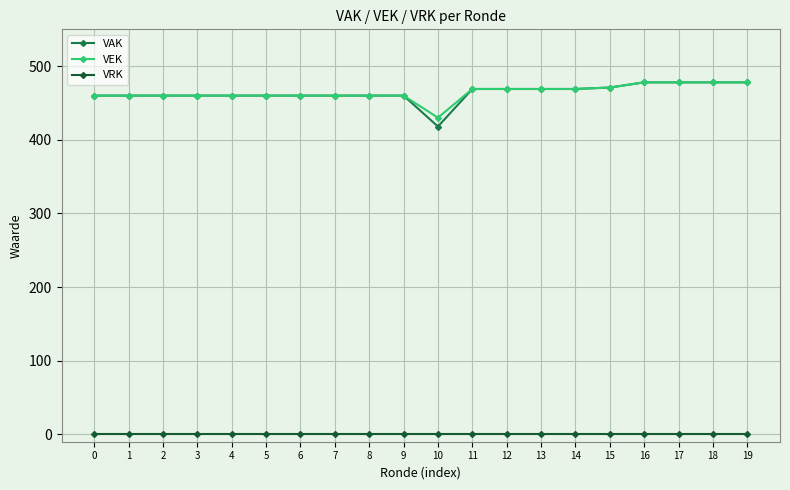

True or false: VAK and VRK intersect in this chart.

False